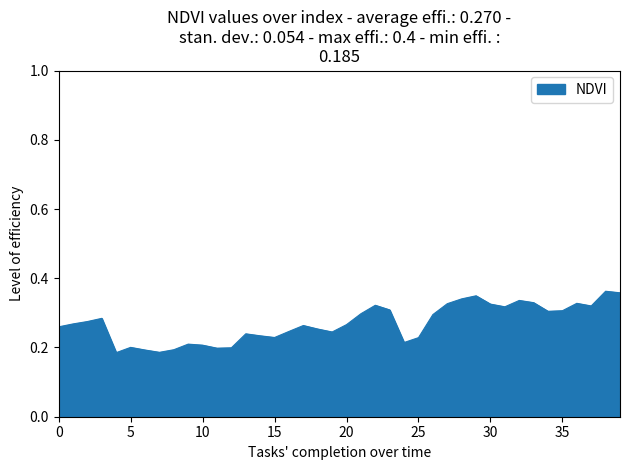

Reading left to right, list all the values displayed in this chart.

0.3	0.3	0.3	0.3	0.2	0.2	0.2	0.2	0.2	0.2	0.2	0.2	0.2	0.2	0.2	0.2	0.2	0.3	0.3	0.2	0.3	0.3	0.3	0.3	0.2	0.2	0.3	0.3	0.3	0.3	0.3	0.3	0.3	0.3	0.3	0.3	0.3	0.3	0.4	0.4